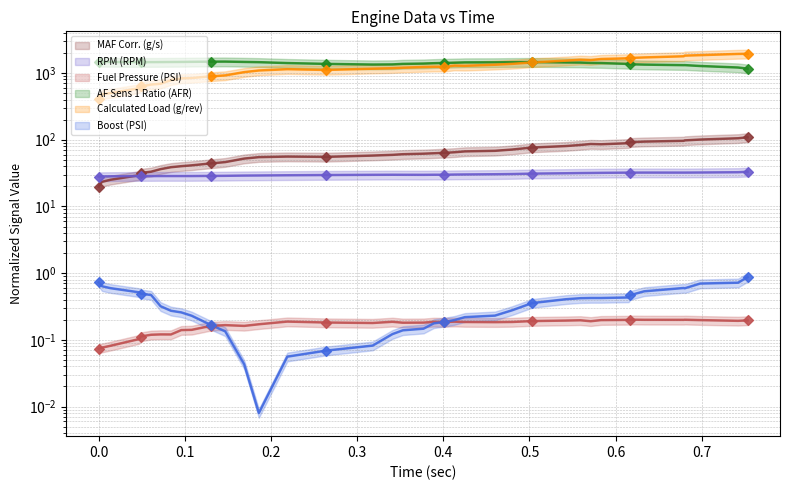

Which series has the largest total across all categories?

AF Sens 1 Ratio (AFR)